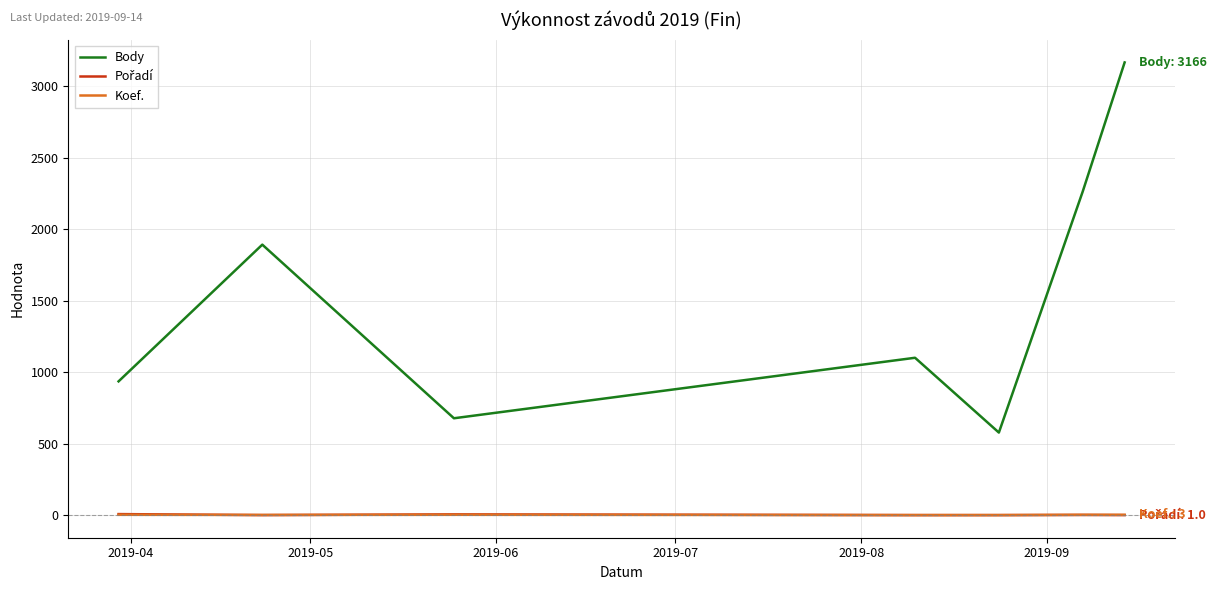

What is the minimum value shown in the chart?

1